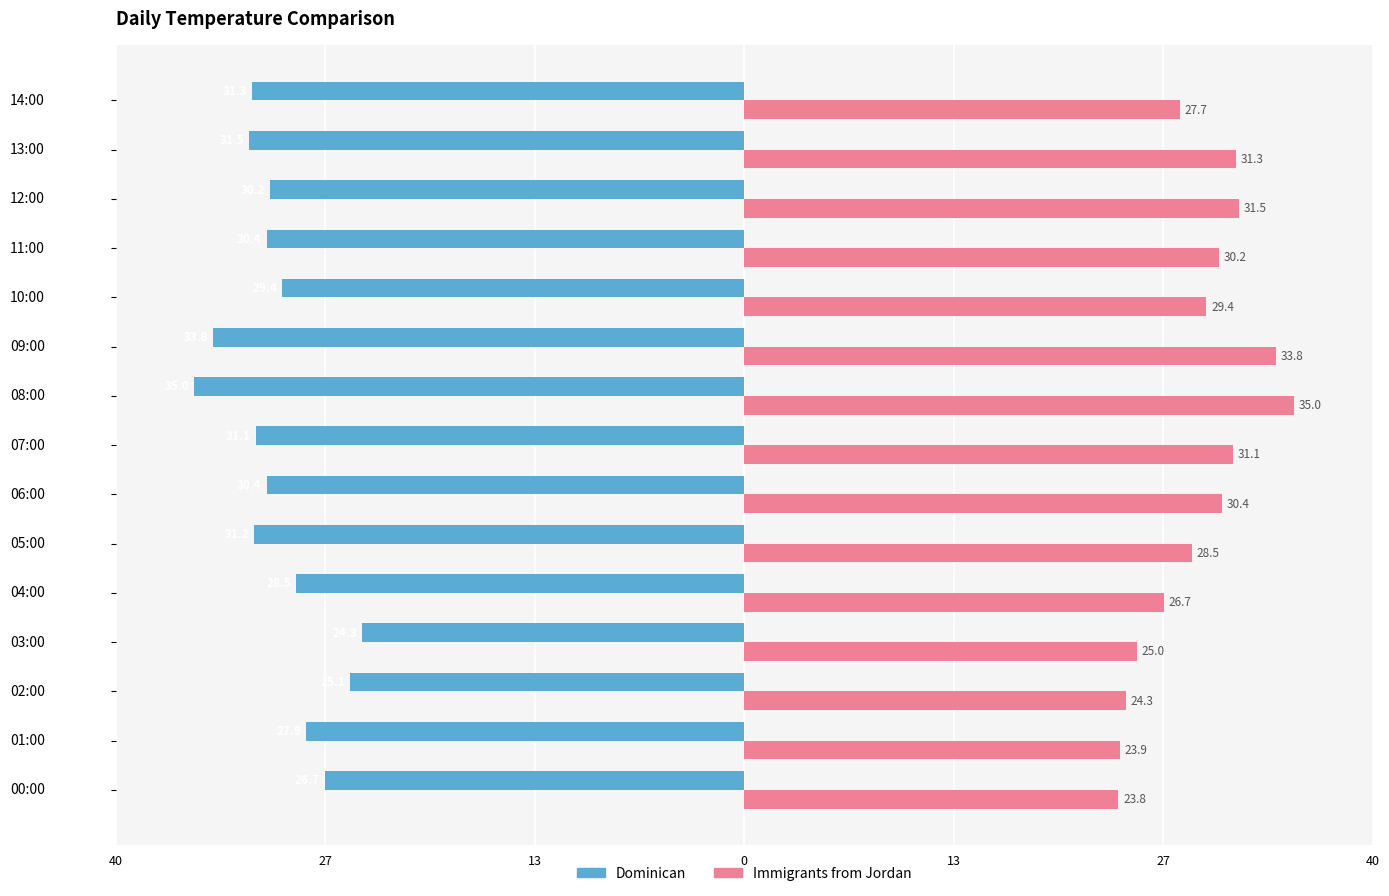

What are all the series names shown in the legend?

Dominican, Immigrants from Jordan